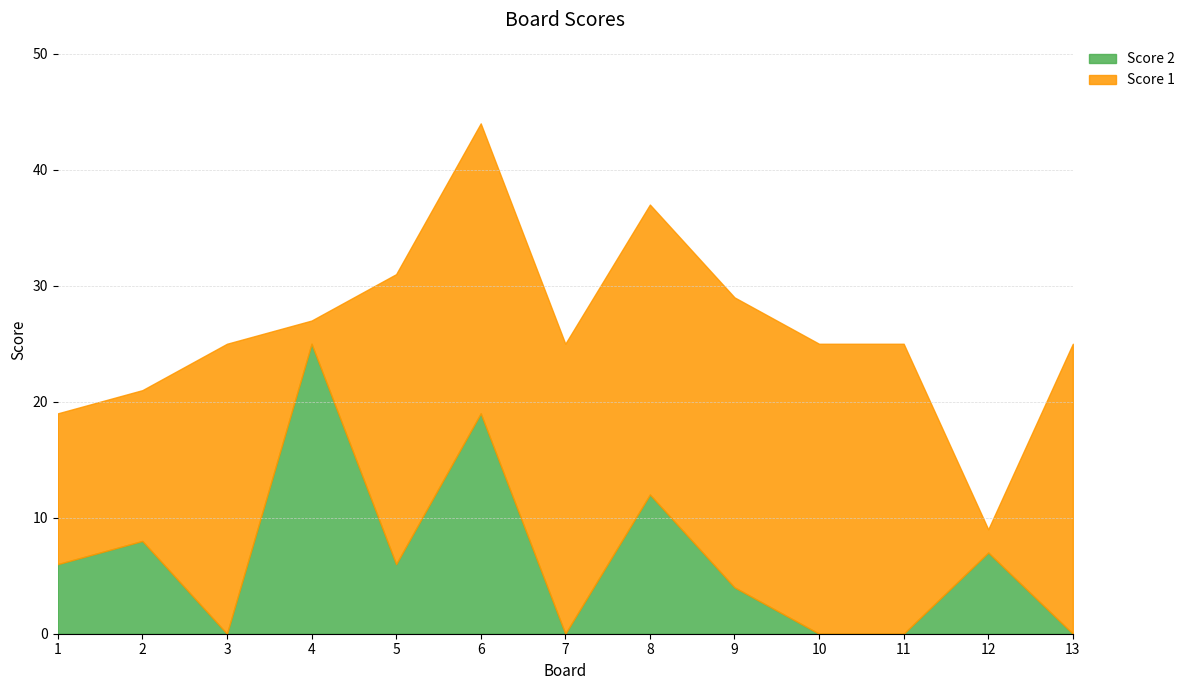

Reading left to right, what are all the values shown in this chart?

Score 2: 1=6	2=8	3=0	4=25	5=6	6=19	7=0	8=12	9=4	10=0	11=0	12=7	13=0
Score 1: 1=13	2=13	3=25	4=2	5=25	6=25	7=25	8=25	9=25	10=25	11=25	12=2	13=25